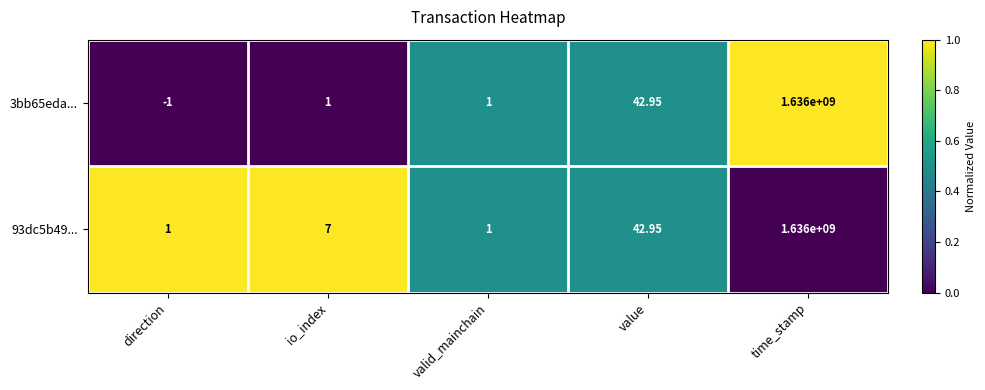

At how many categories does at least one series exceed 0?

5